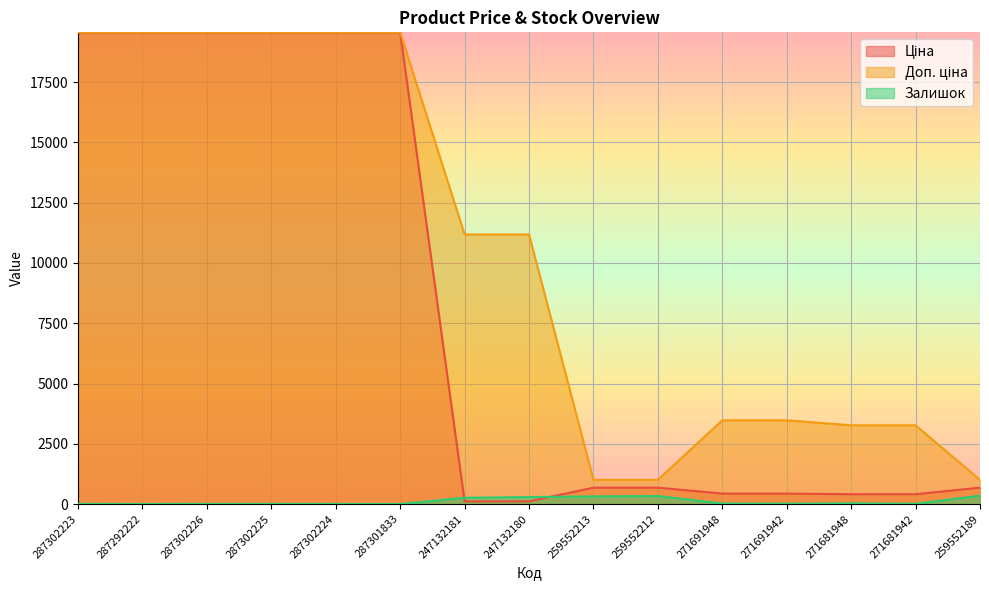

Is it true that Доп. ціна equals 1004.1 at 259552213?

True